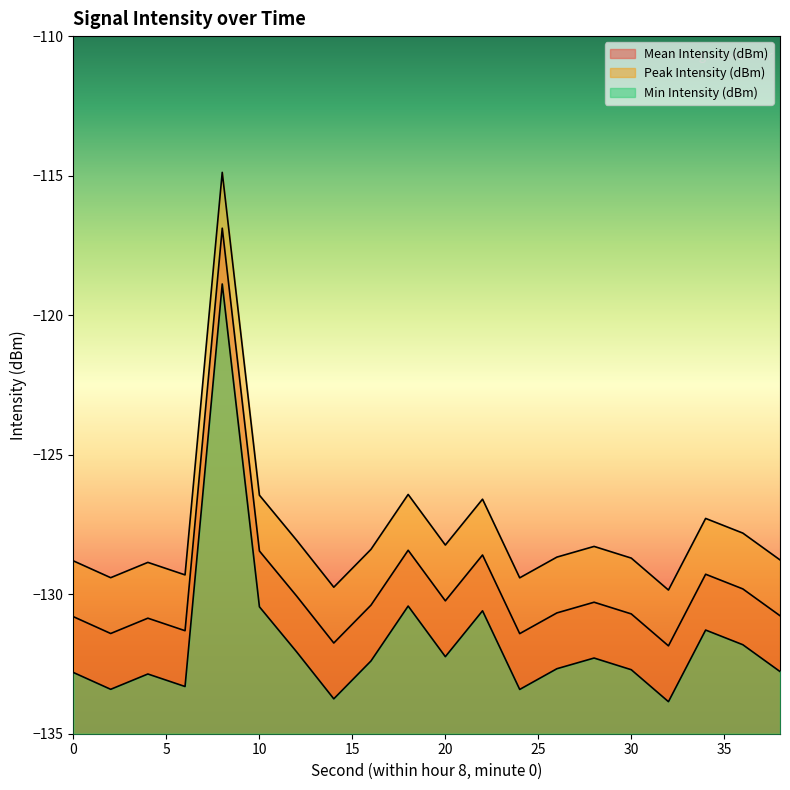

True or false: Peak Intensity (dBm) has a value of -128.6 at 22.

True